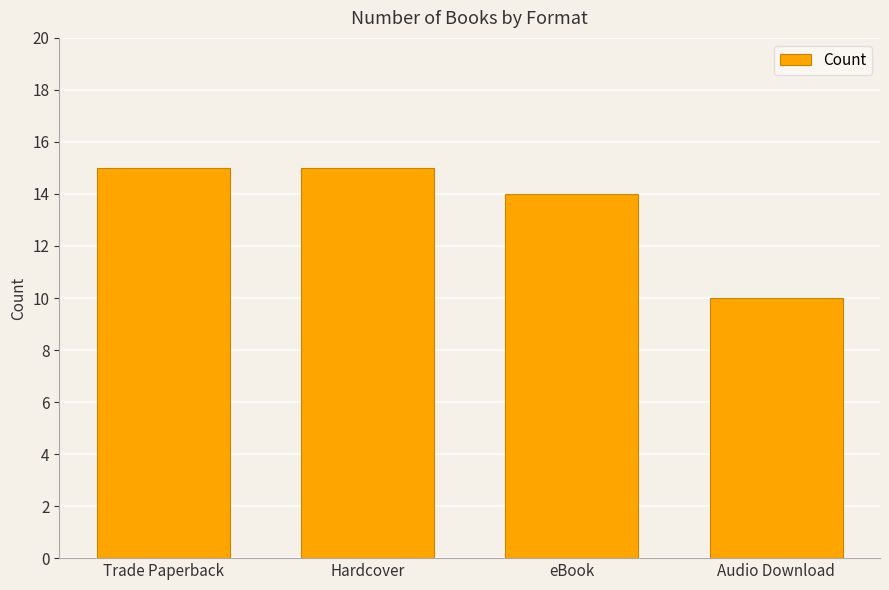

What is the smallest value displayed?

10